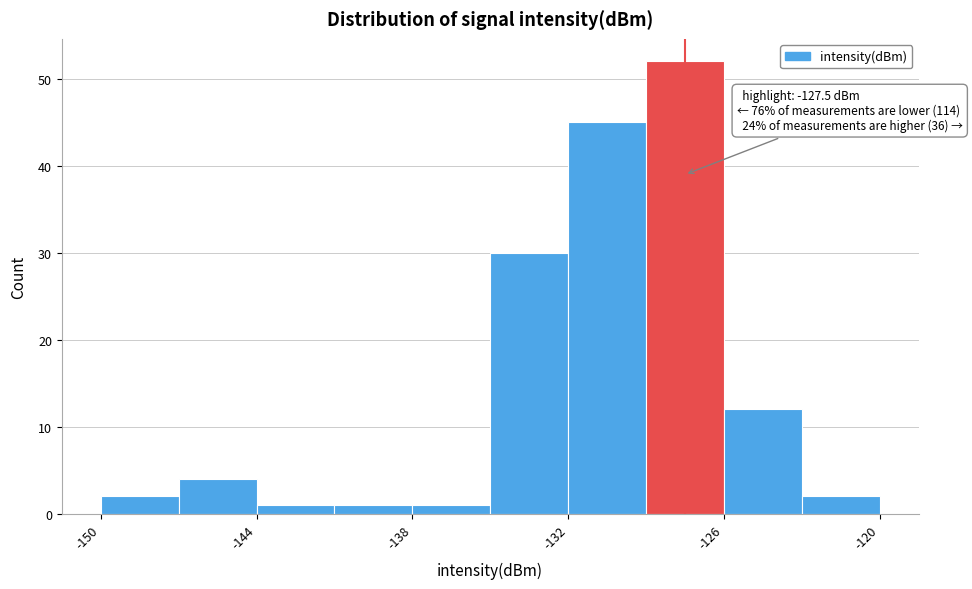

Read against the x-axis, roughly where is the centre of the tallest bar?

-127